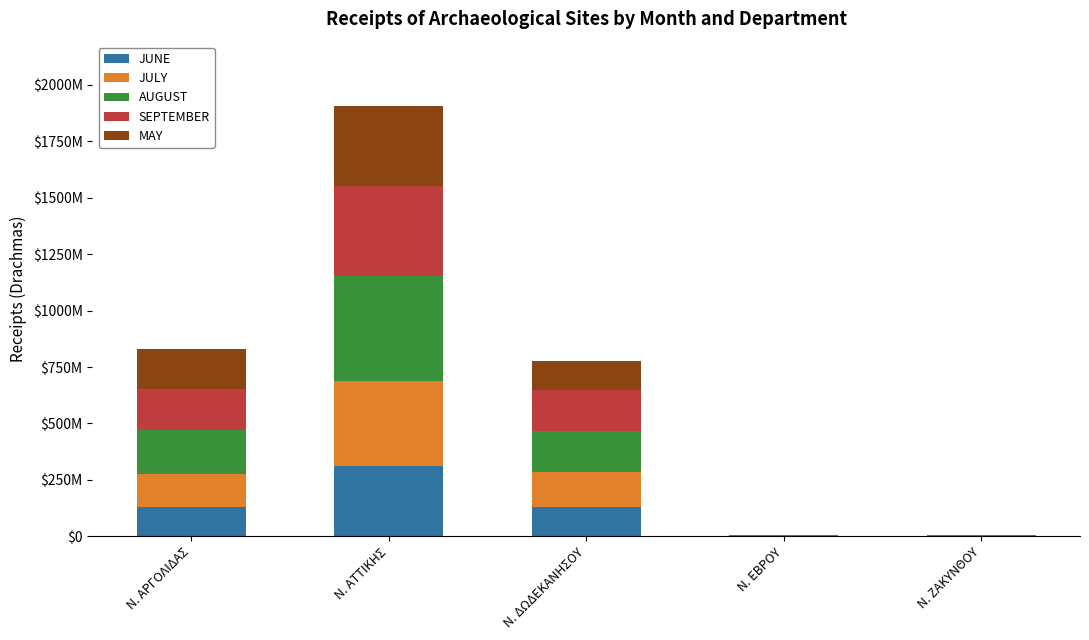

What is the average value of the SEPTEMBER series?

152629360